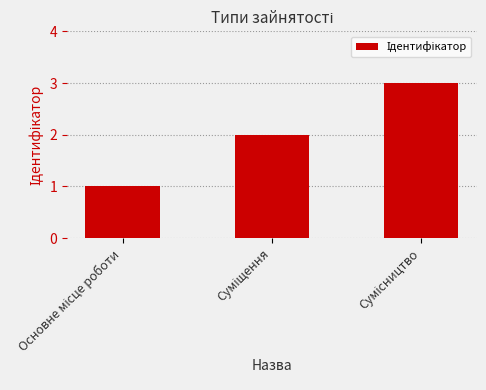

What is the sum of all values?

6